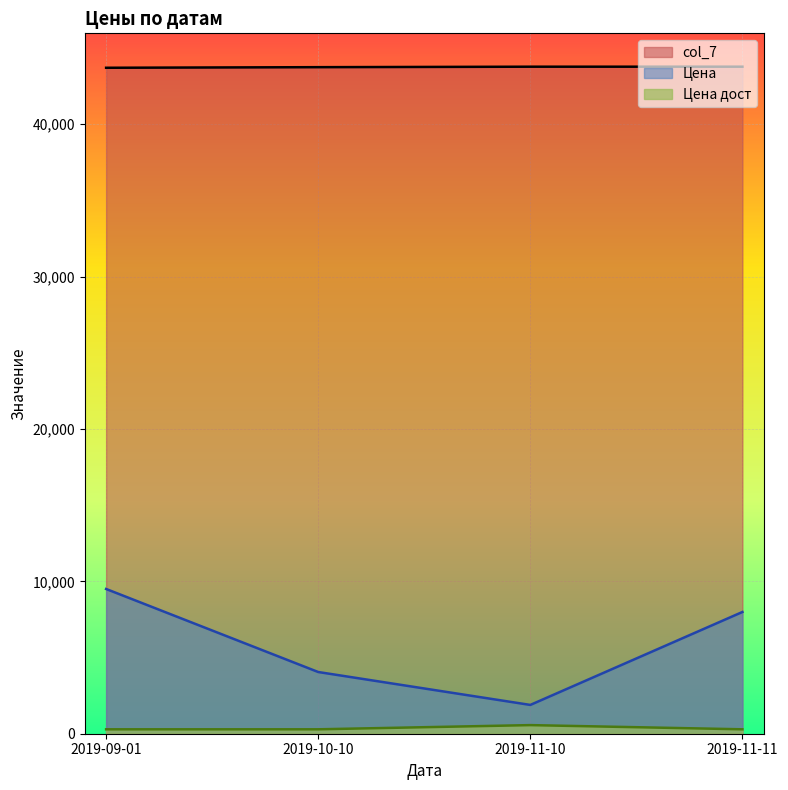

What is the lowest value of the col_7 series?

43709